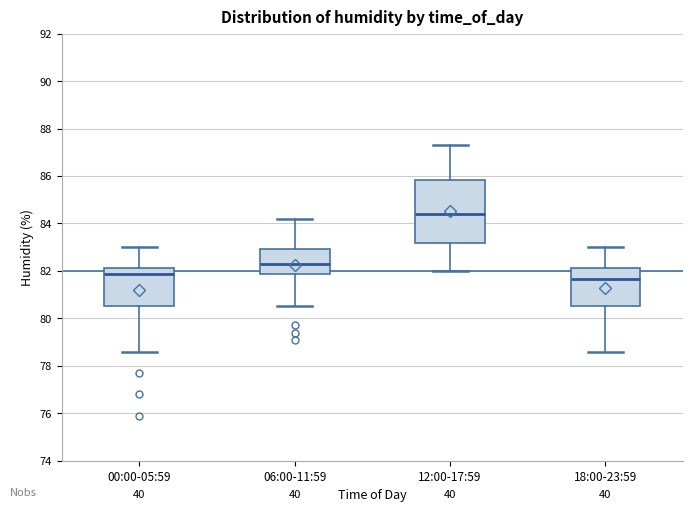

Where is the lower edge of the box for 12:00-17:59 on the y-axis? The values are not printed on the chart, so give them approximately, as read against the axis.

83.2